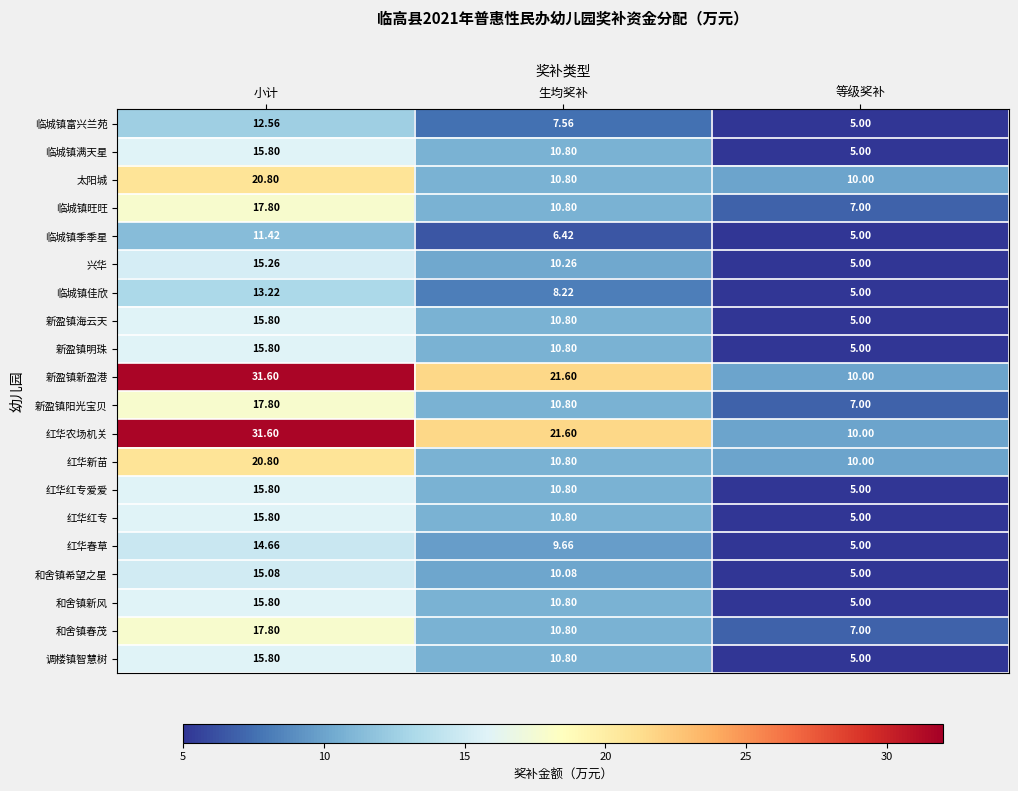

Which label corresponds to the smallest value in the chart?

等级奖补